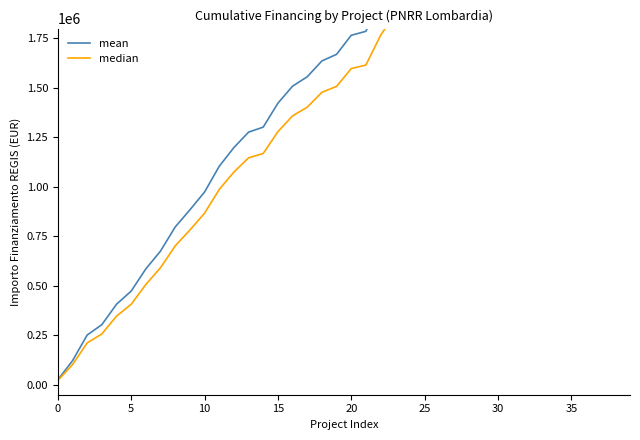

At which category is the sum across all series the highest?

39